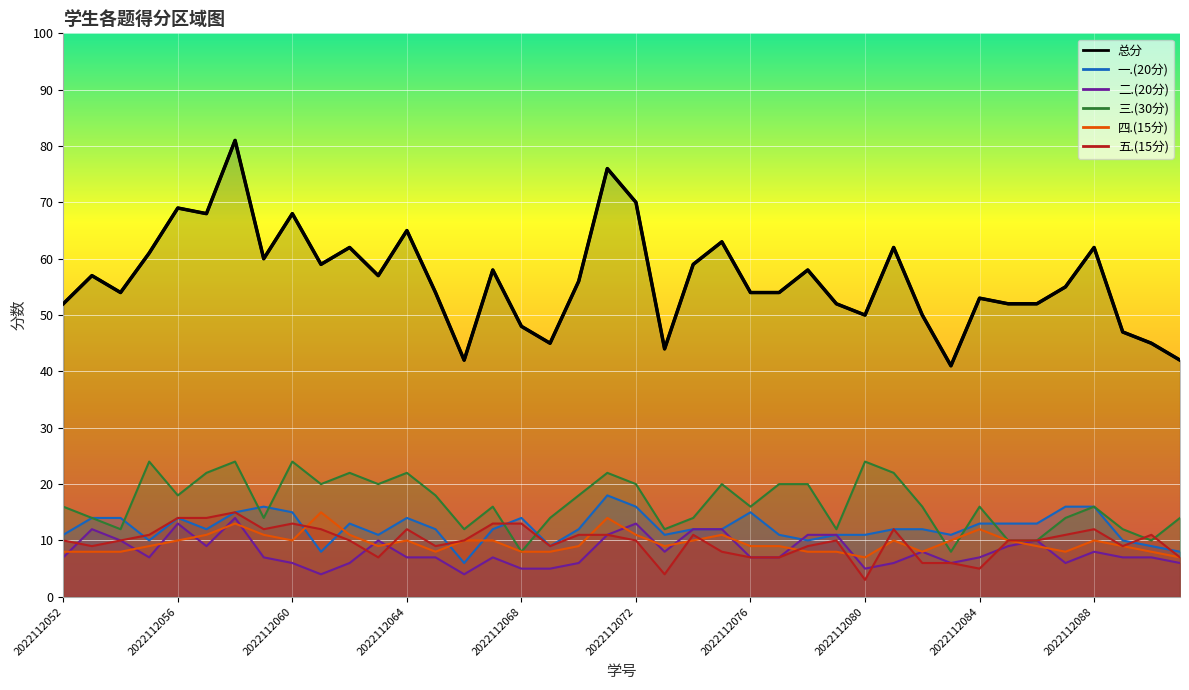

What is the minimum value shown in the chart?

3